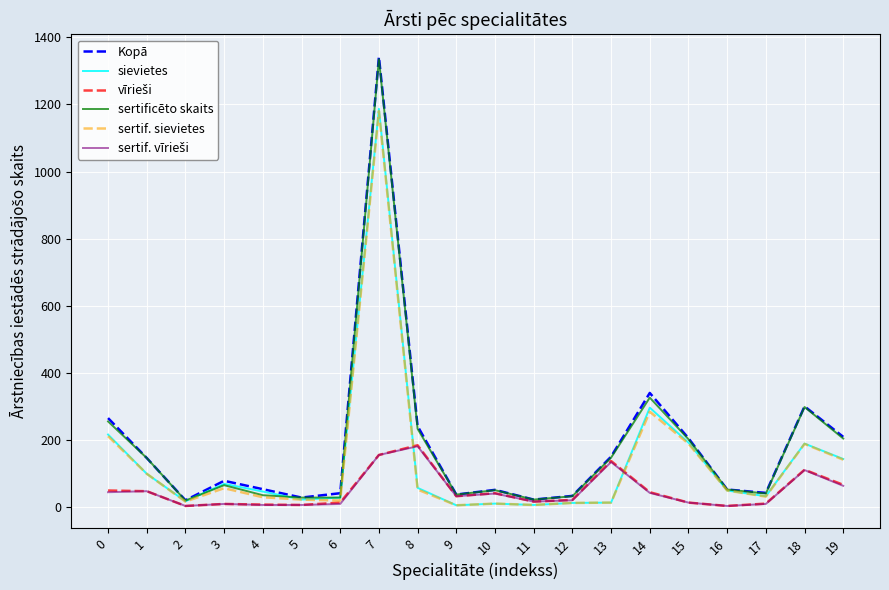

Is the value of sertif. sievietes at 15 greater than the value of sievietes at 3?

Yes